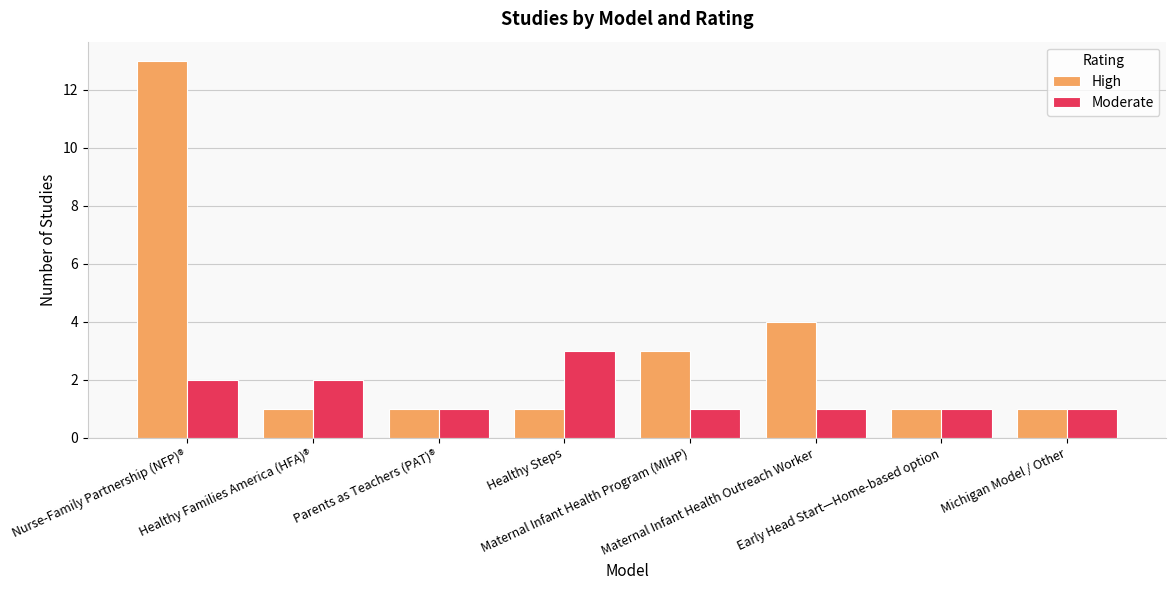

At Maternal Infant Health Outreach Worker, list the series in order from smallest to largest.

Moderate, High